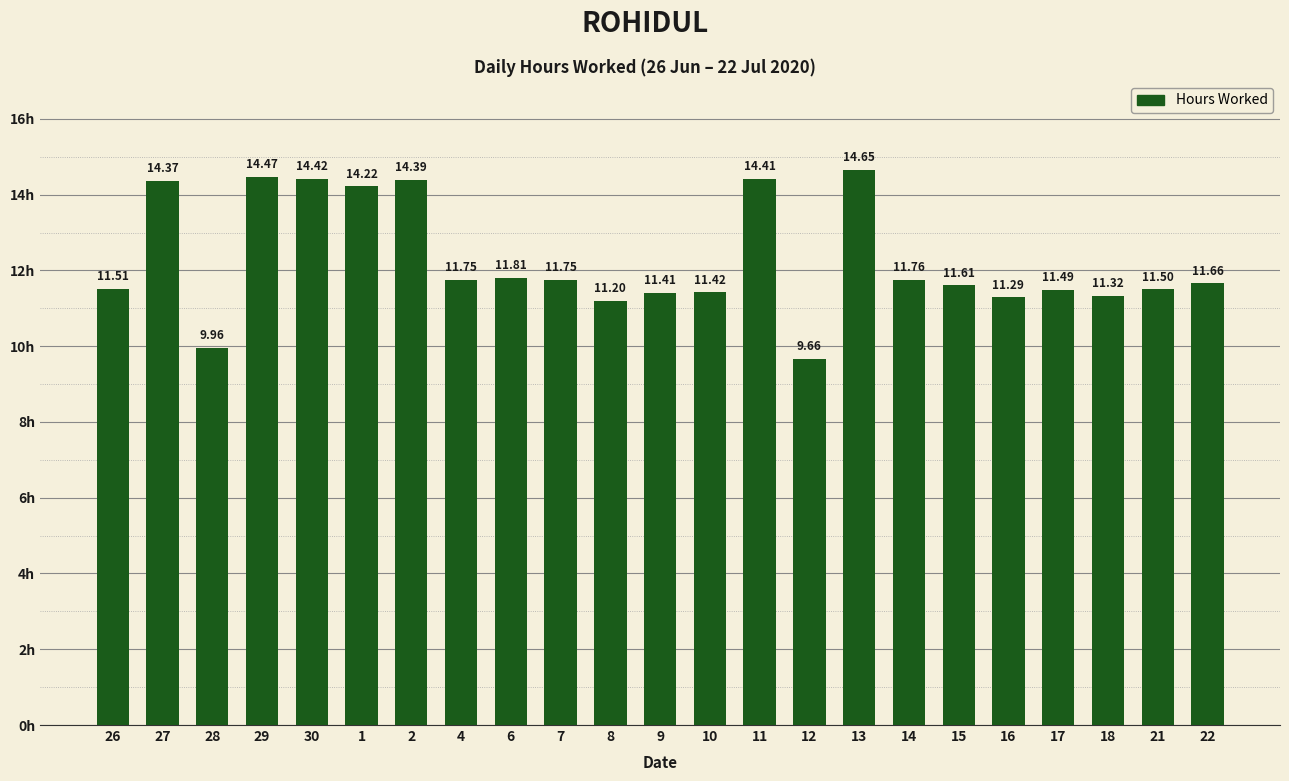

Where does the data first go above 11?

26